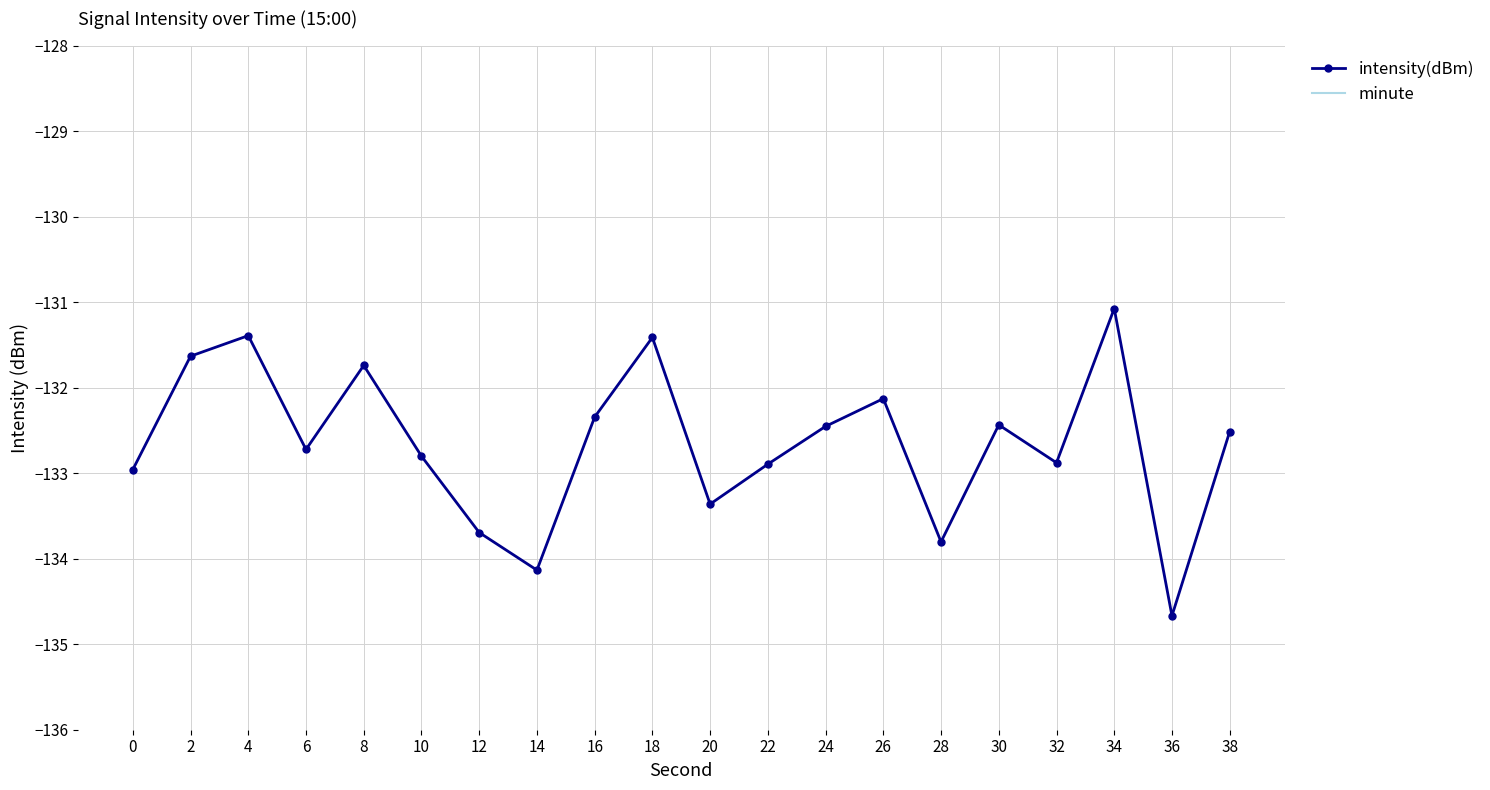

True or false: minute has more than 2 interior local peaks.

False